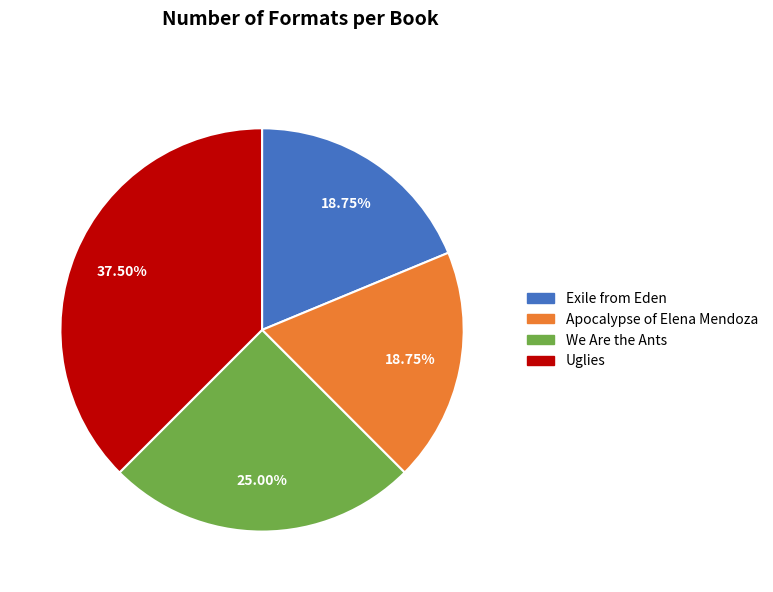

Combined, do Apocalypse of Elena Mendoza and Uglies account for over 50%?

Yes